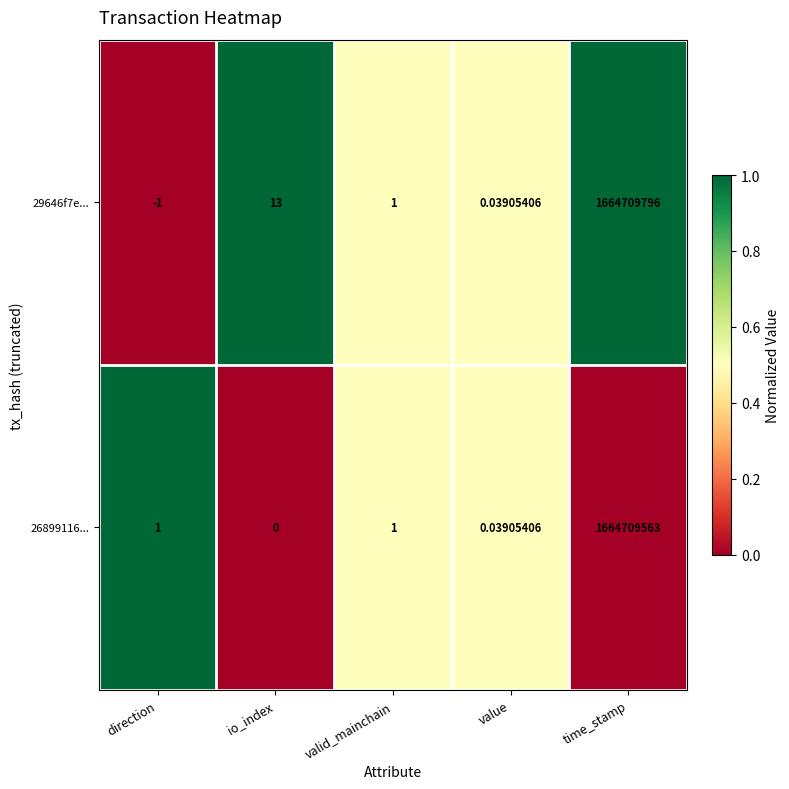

Which category has the lowest value in the 26899116... series?

io_index